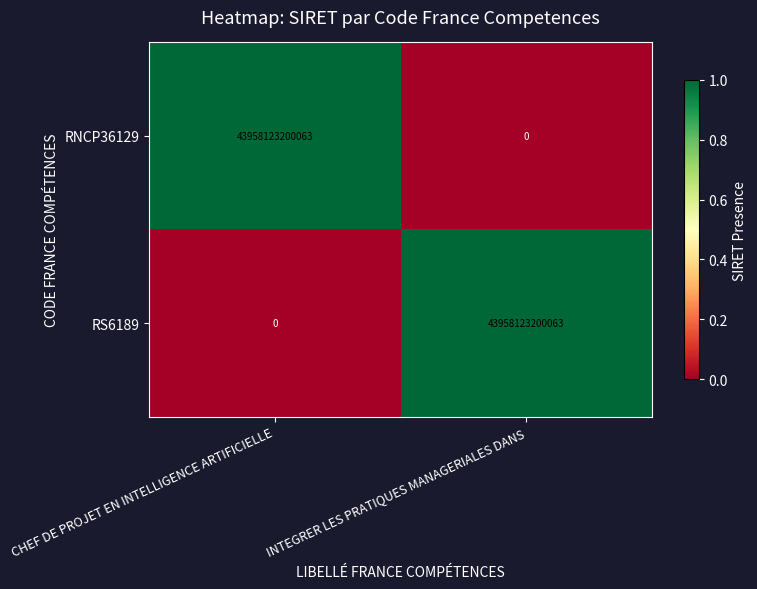

True or false: RNCP36129 has a value of 26578813777221 at INTEGRER LES PRATIQUES MANAGERIALES DANS.

False